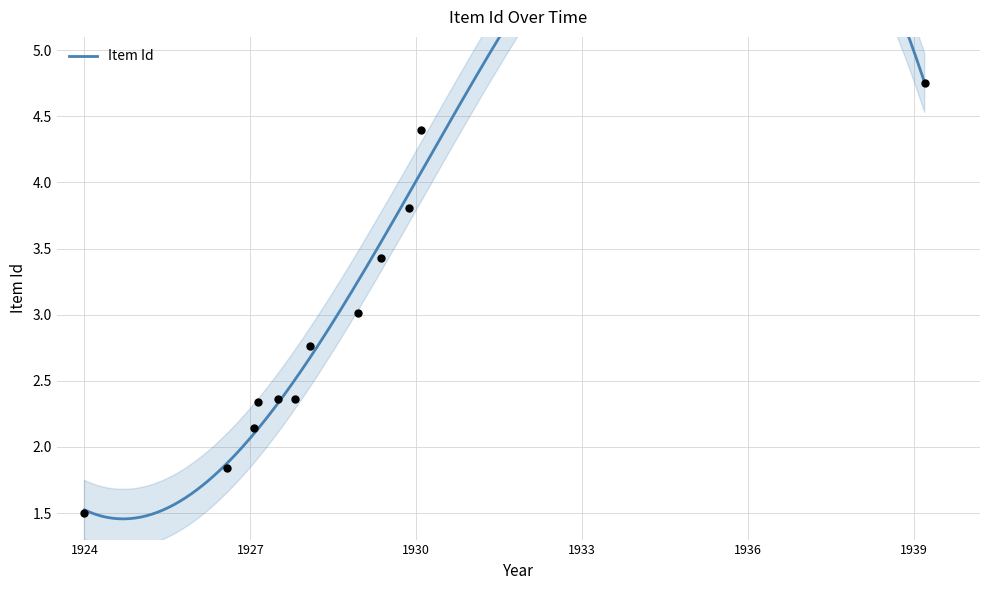

What is the change in value from -- to 1926-7-30?

+0.3